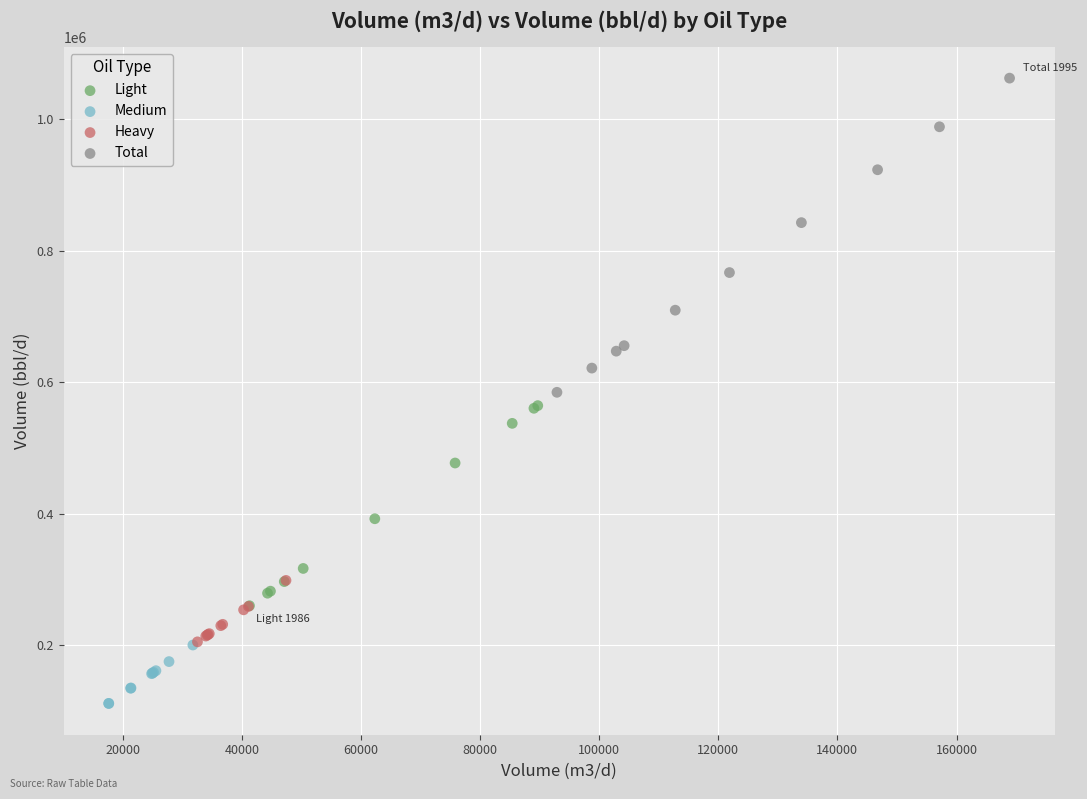

Which series has the widest spread of Y values?

Total